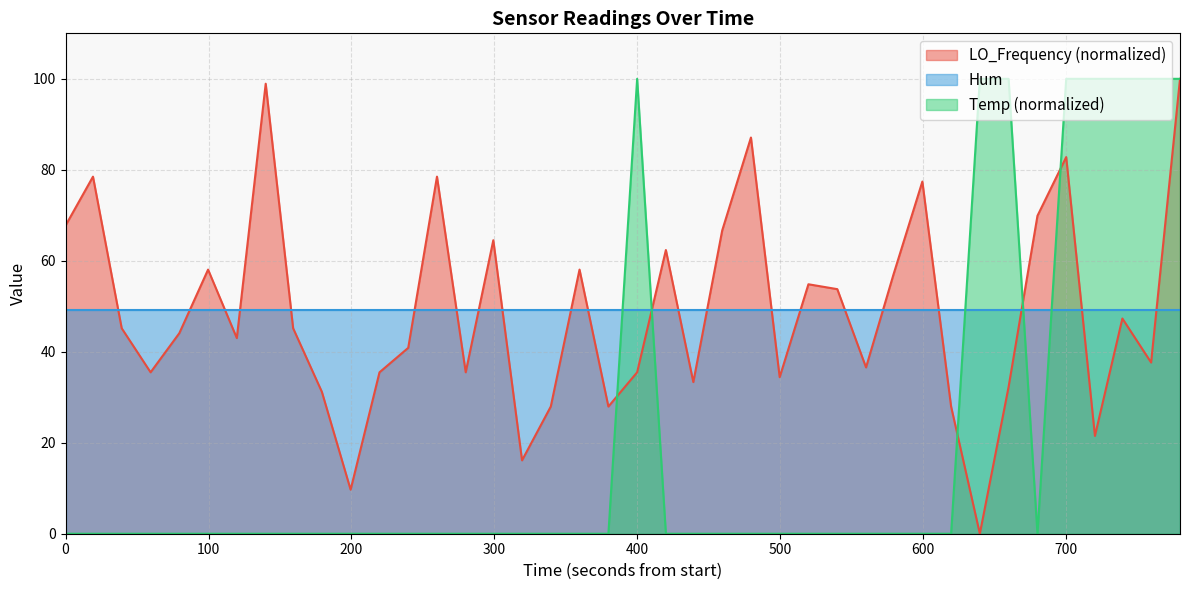

How many intersections are there between LO_Frequency and Temp?

5